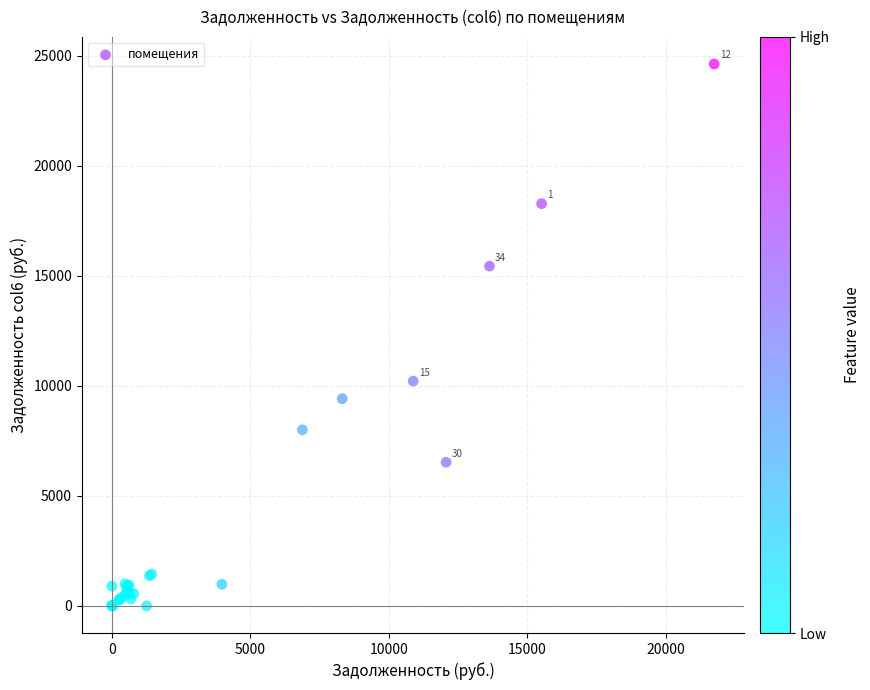

What Y value in the scatter plot is closest to 12315?

10218.3